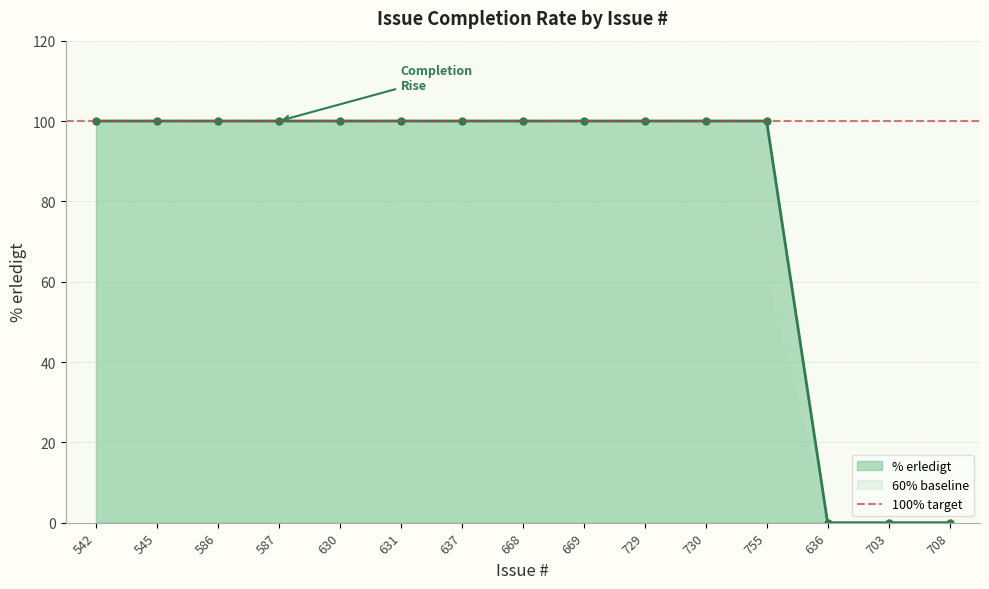

Reading left to right, what are all the values shown in this chart?

100	100	100	100	100	100	100	100	100	100	100	100	0	0	0